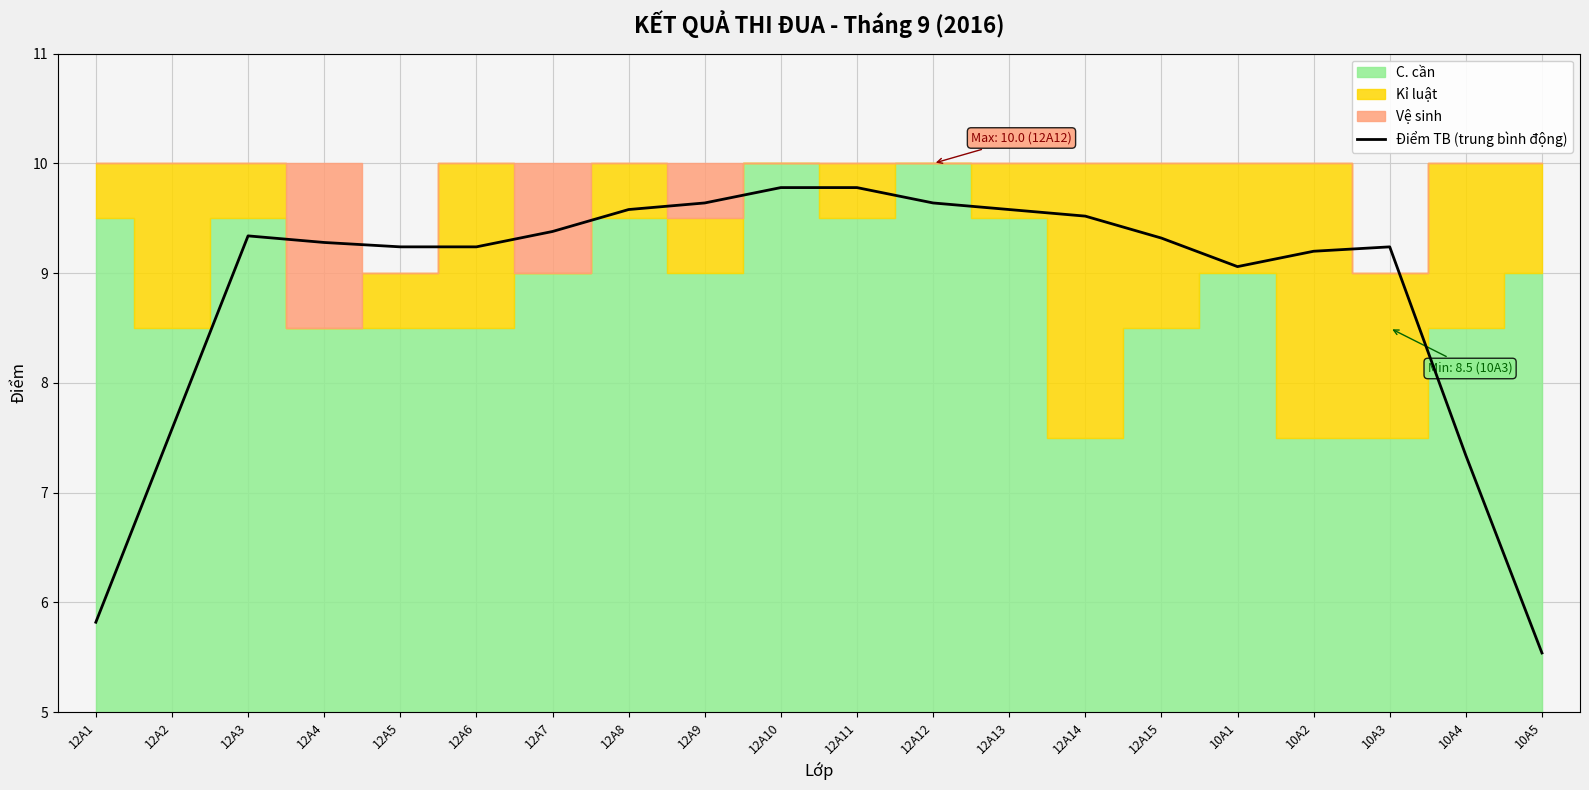

At which label is Điểm TB (trung bình động) closest to 7?

10A4